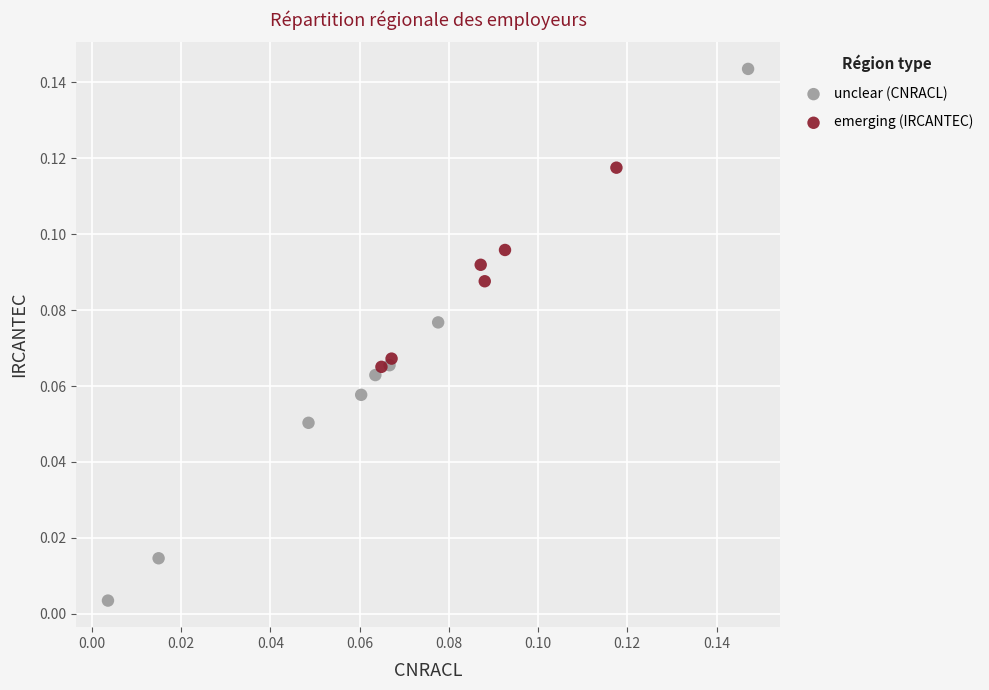

Which series reaches the maximum Y coordinate?

unclear (CNRACL)